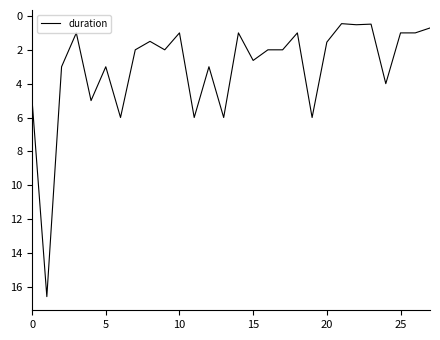

What is the difference between the maximum and minimum values?

16.1